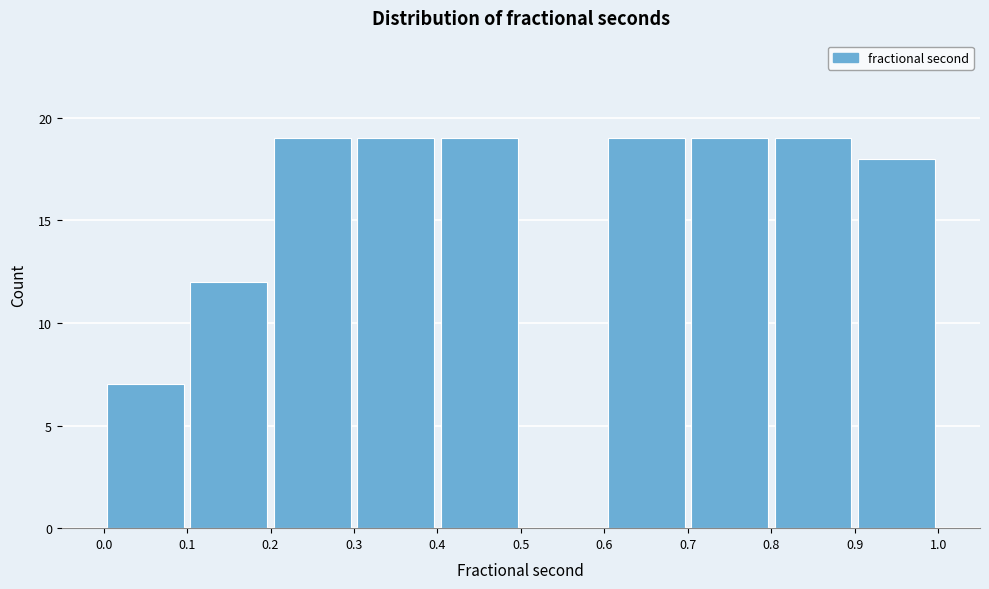

What is the height of the bar covering 0.8 to 0.9 on the x-axis? The values are not printed on the chart, so give them approximately, as read against the axis.

19